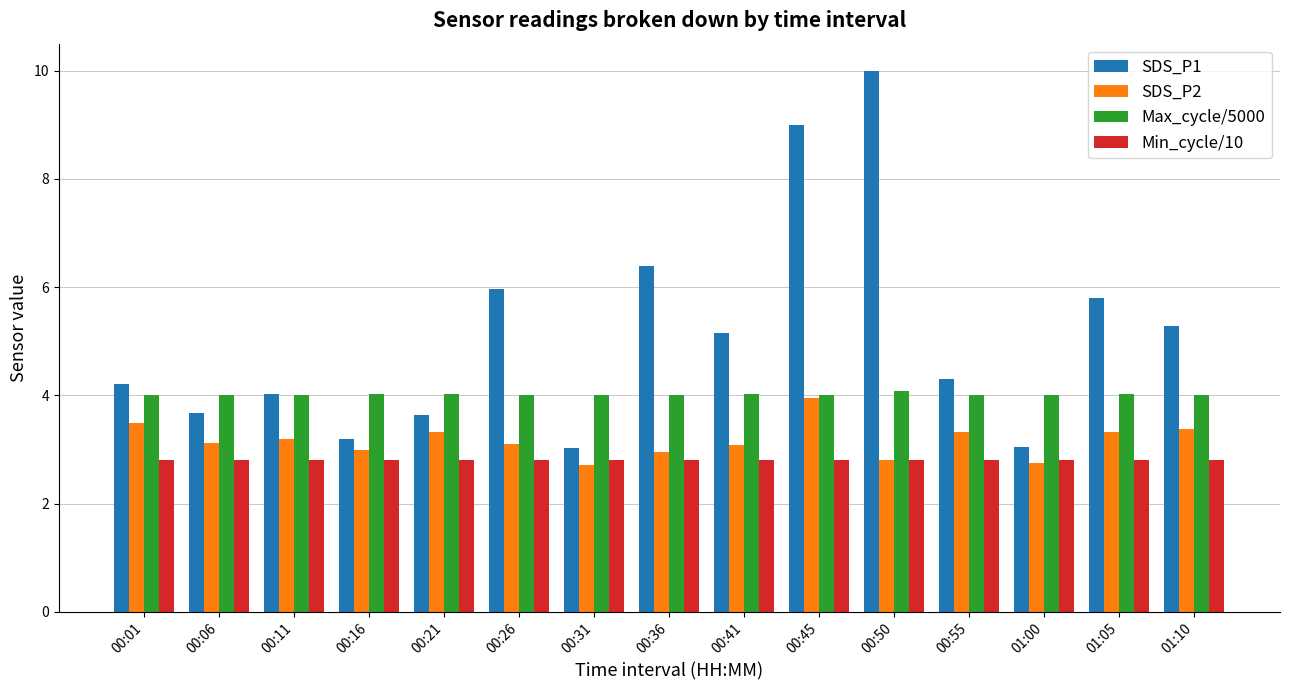

Which category has the highest value across all series?

00:50